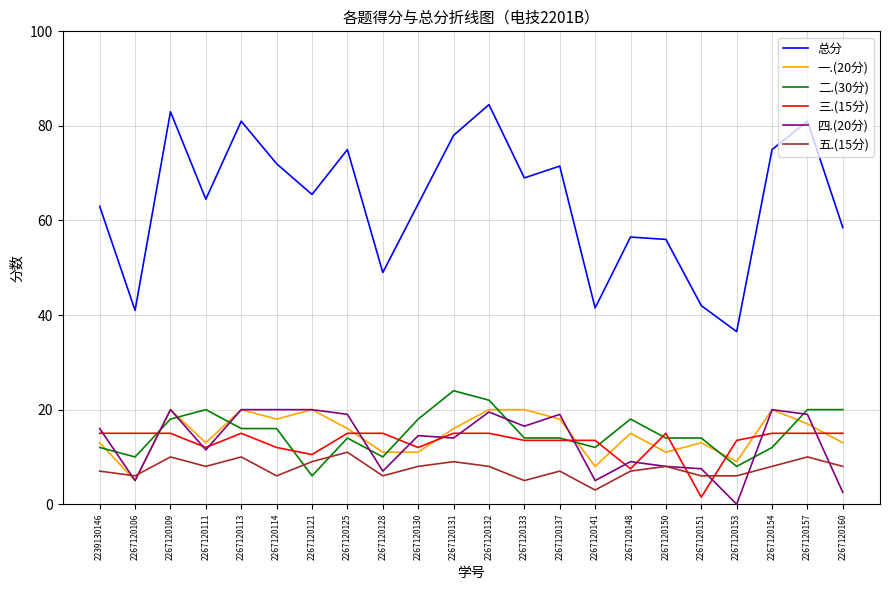

The value of 二.(30分) at 2267120154 is 12.0. True or false?

True